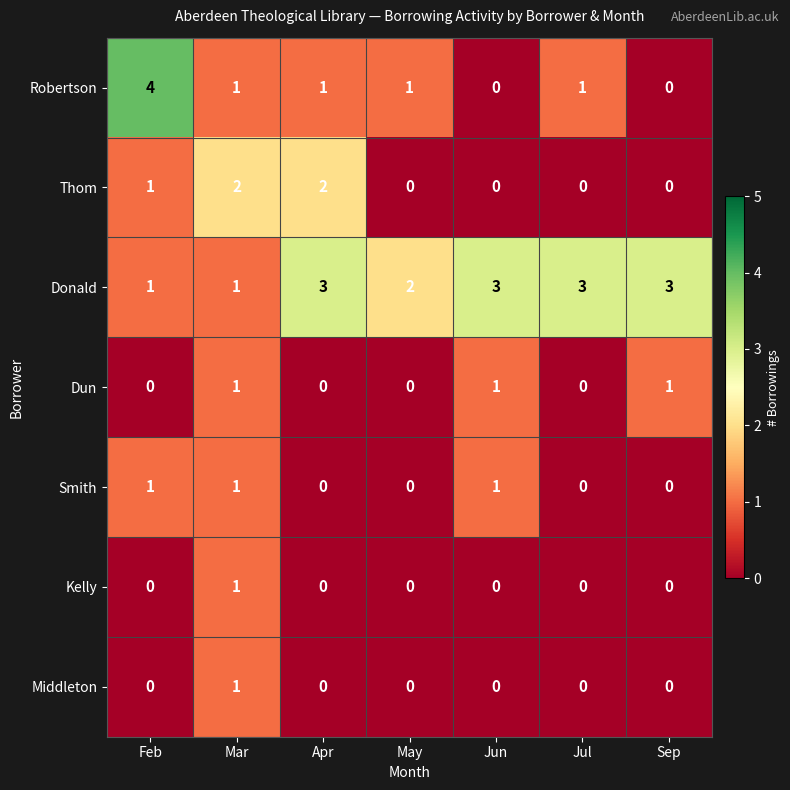

The value of Dun at Jun is 1. True or false?

True